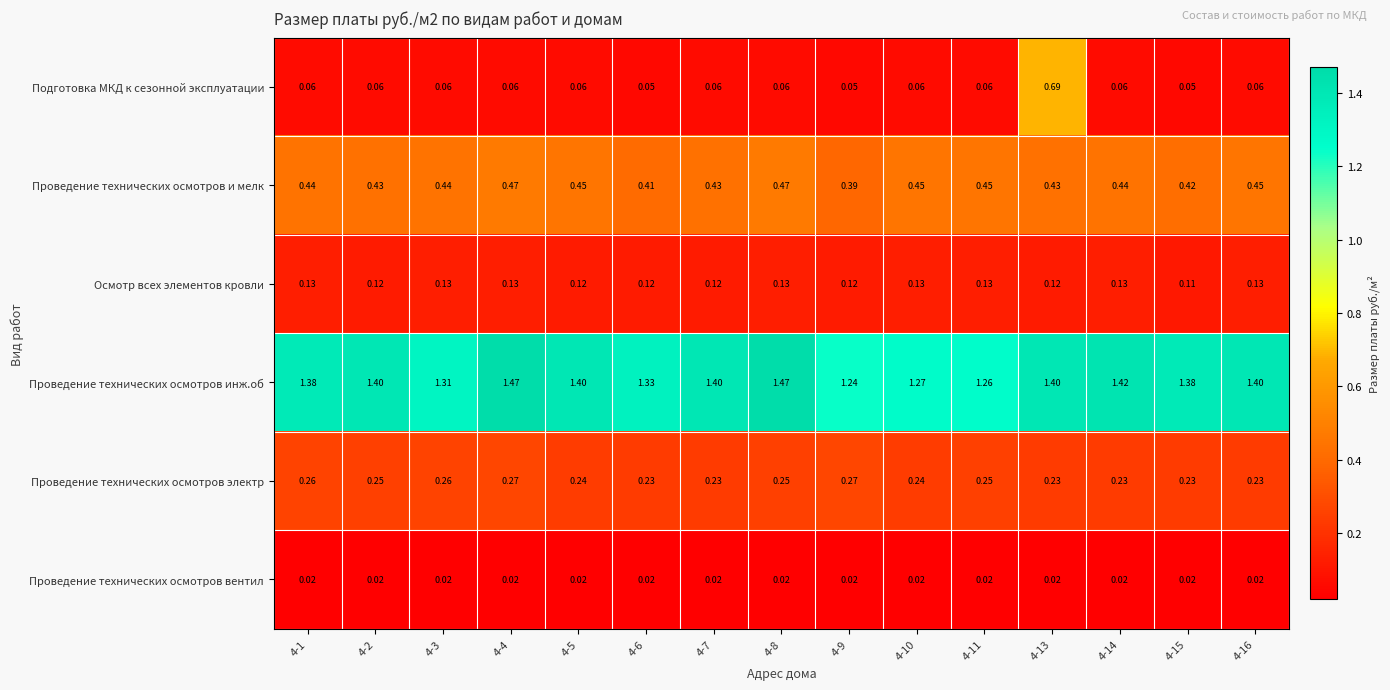

At how many categories does at least one series exceed 1?

15